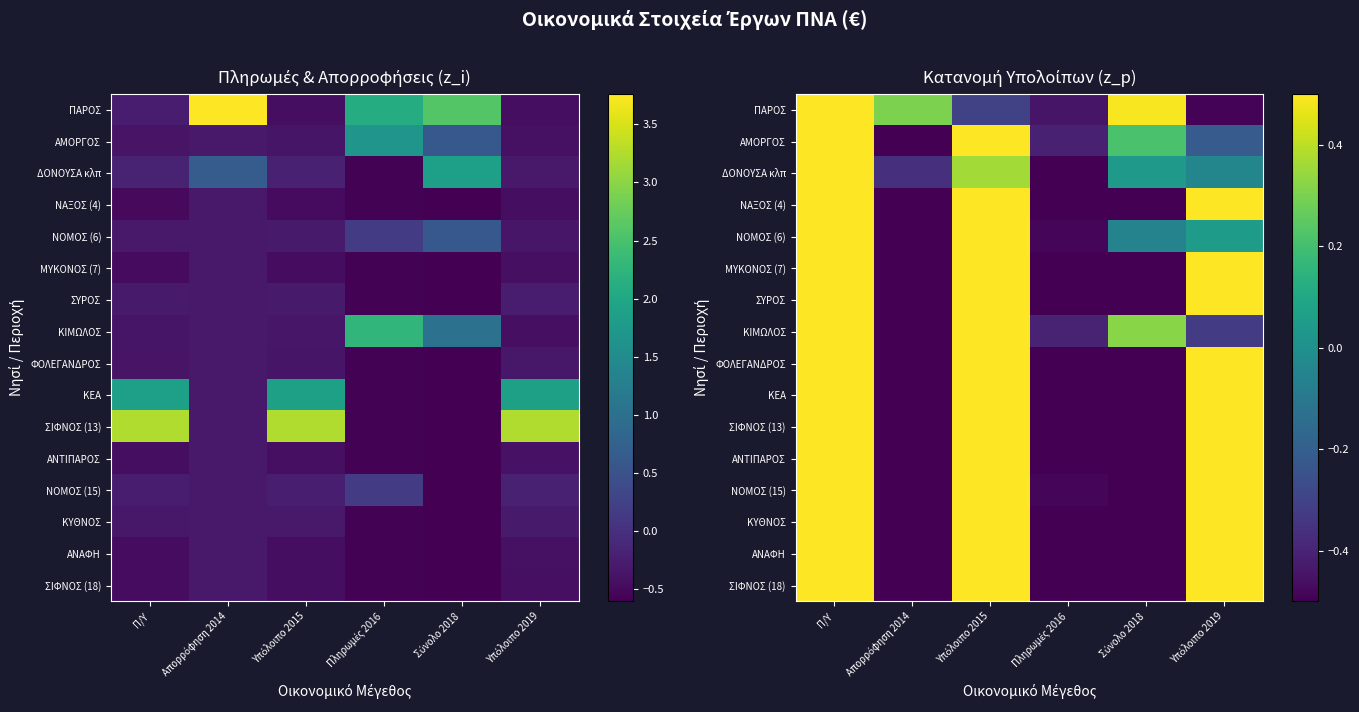

How many data points in ΝΟΜΟΣ (15) are less than 0?

3